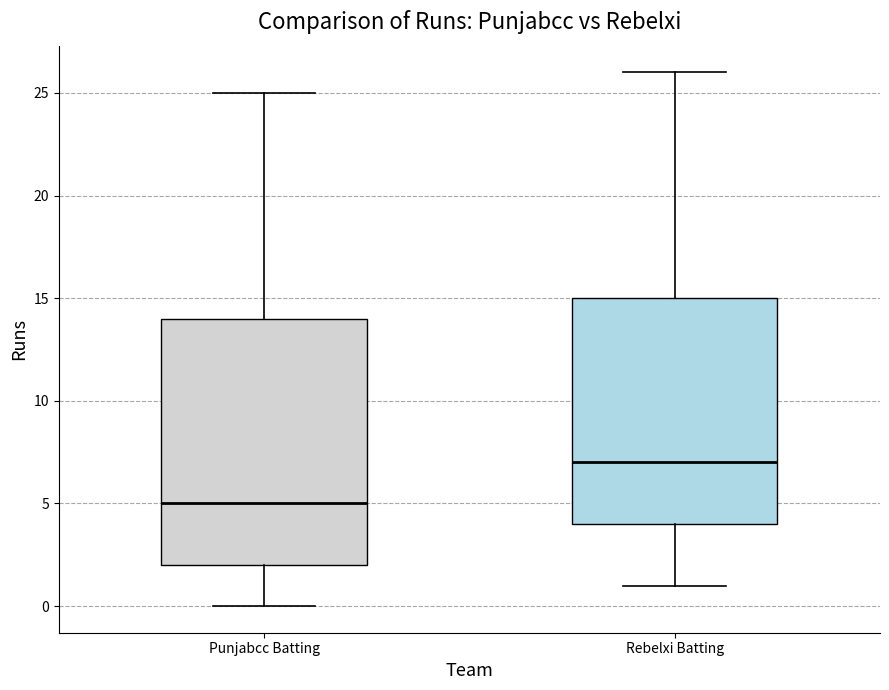

Where is the lower edge of the box for Punjabcc Batting on the y-axis? The values are not printed on the chart, so give them approximately, as read against the axis.

2